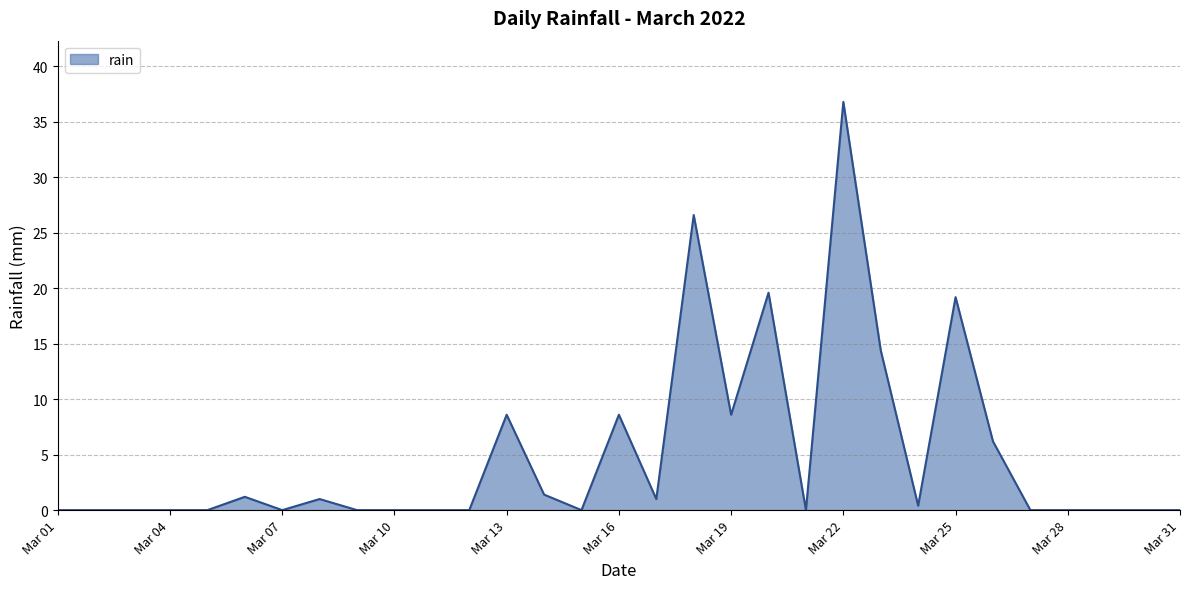

What is the difference between the maximum and minimum values?

36.8